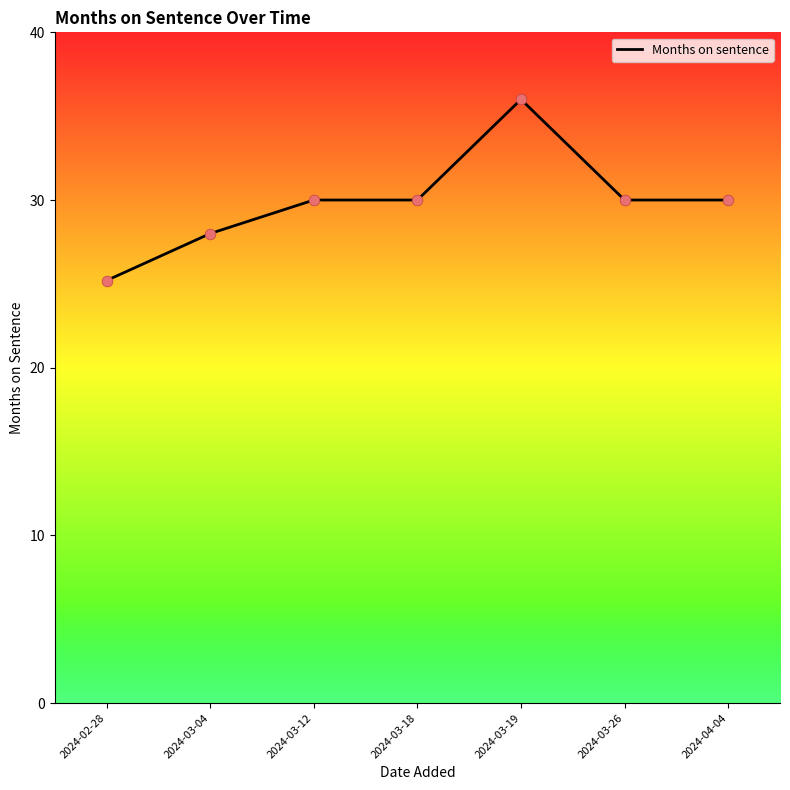

What is the change in value from 2024-03-18 to 2024-03-19?

+6.0